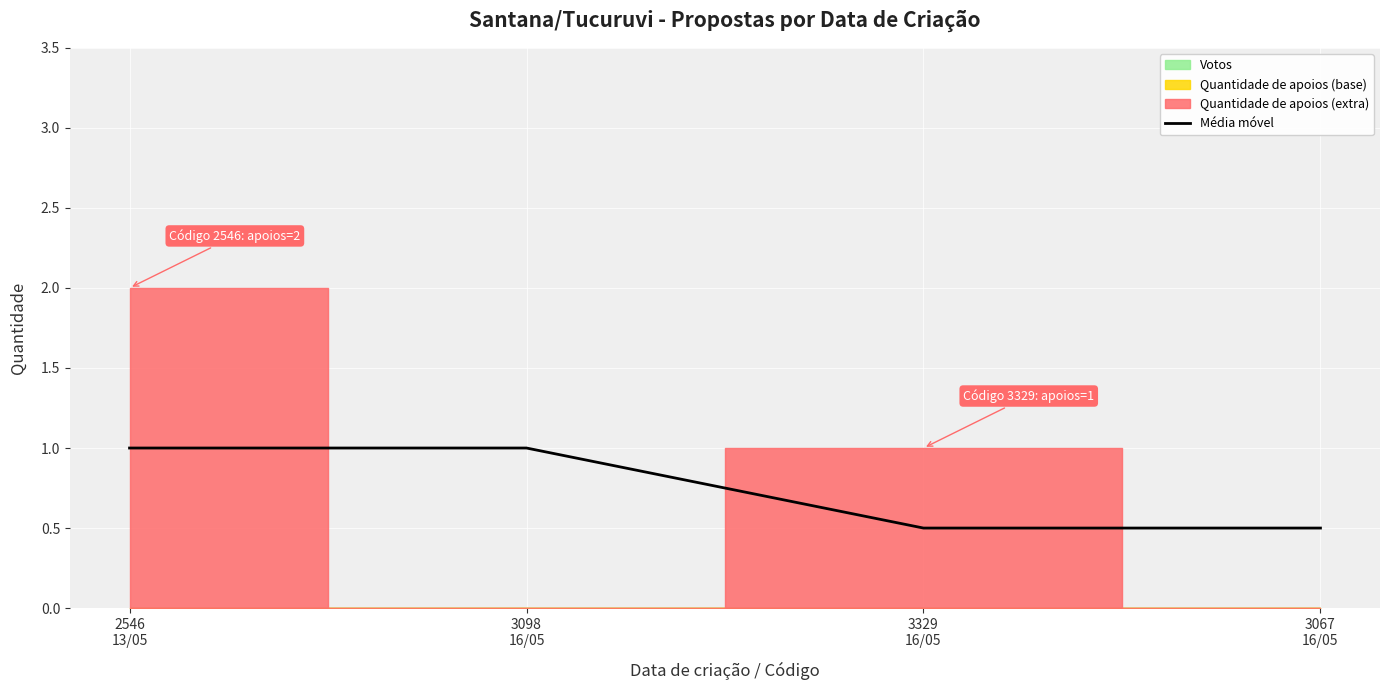

What is the value of the 2nd point from the left?

1.0